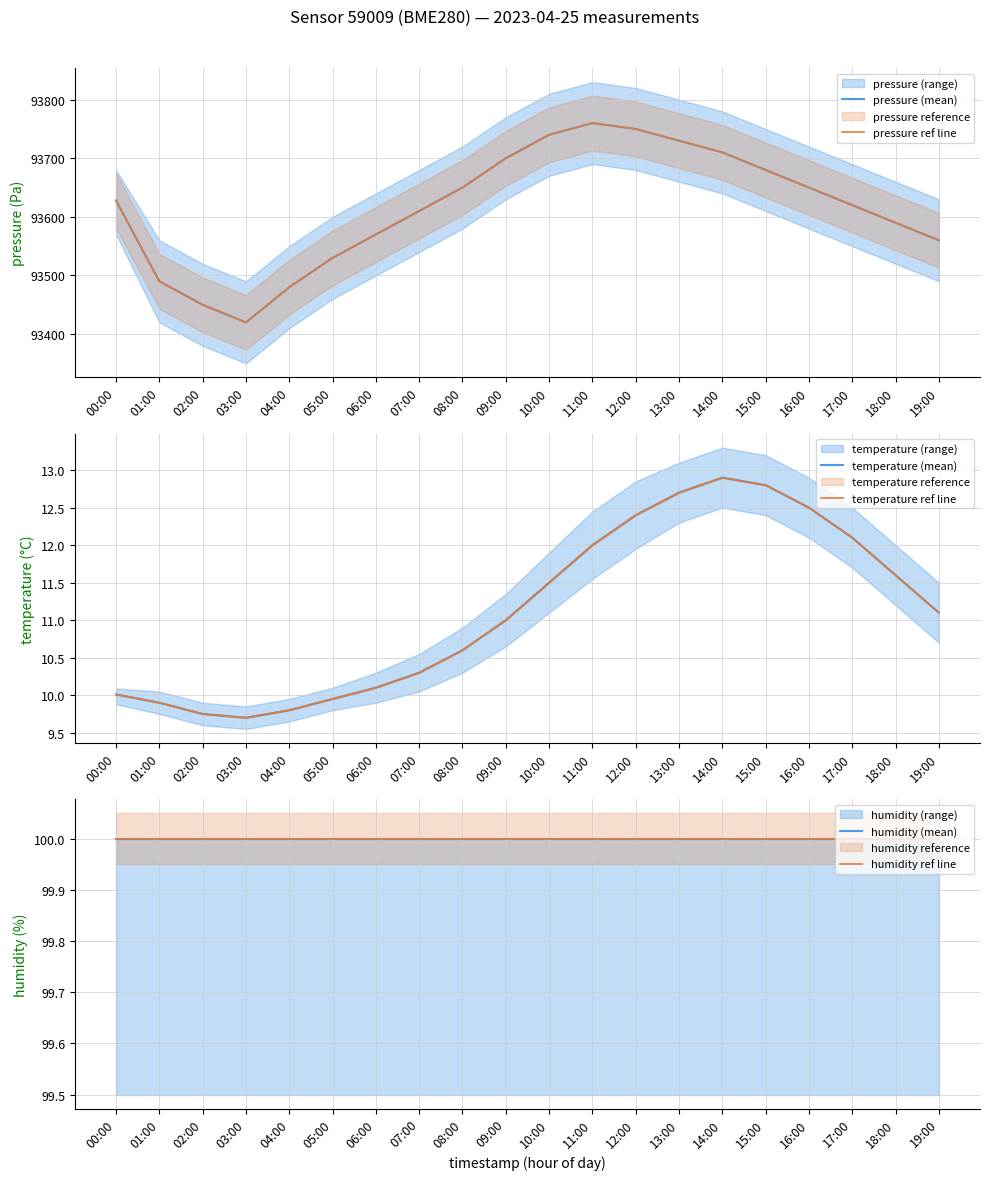

Which series changed the most between 02:00 and 13:00?

pressure (mean)